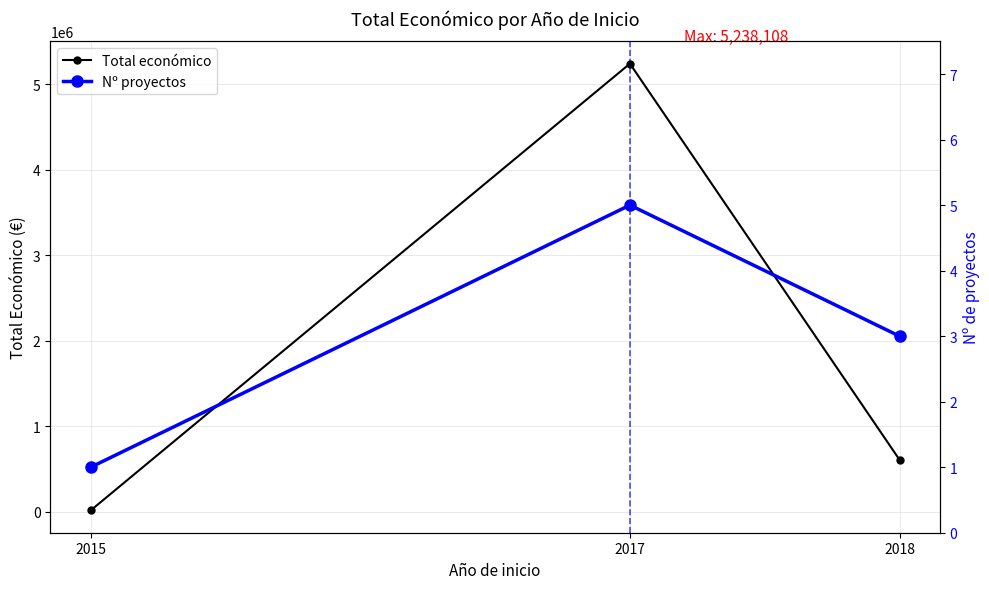

Which series has the widest spread of values?

Total económico